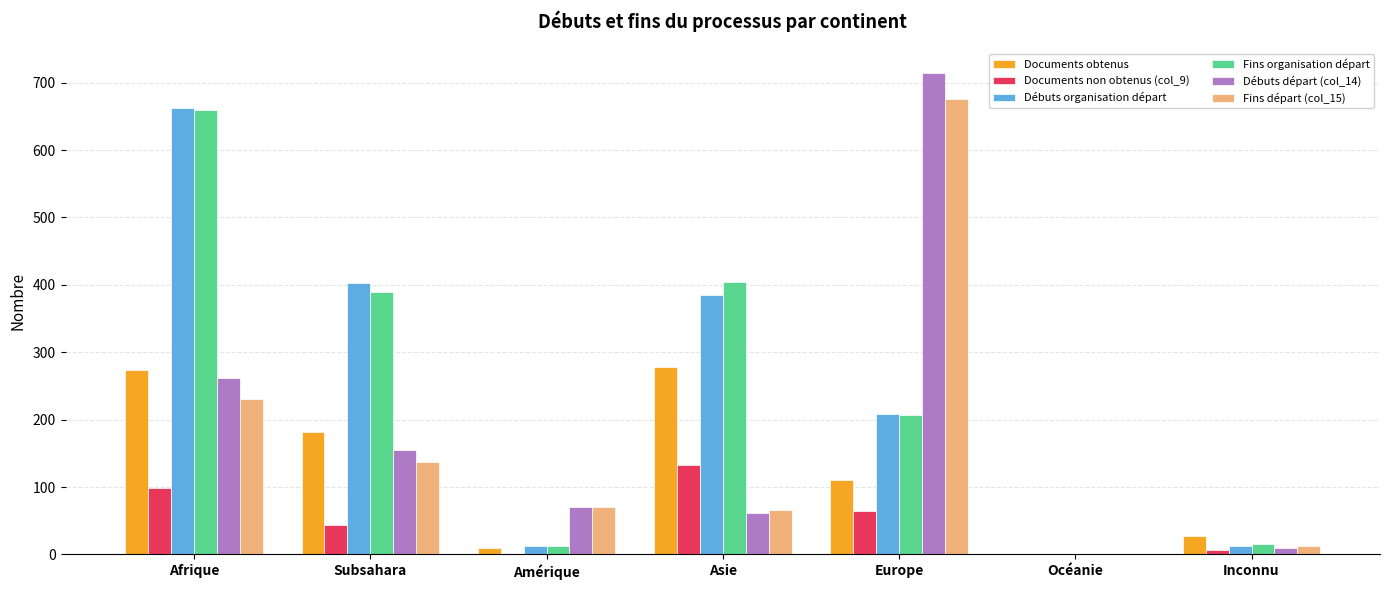

Which series changed the most between Afrique and Subsahara?

Fins organisation départ